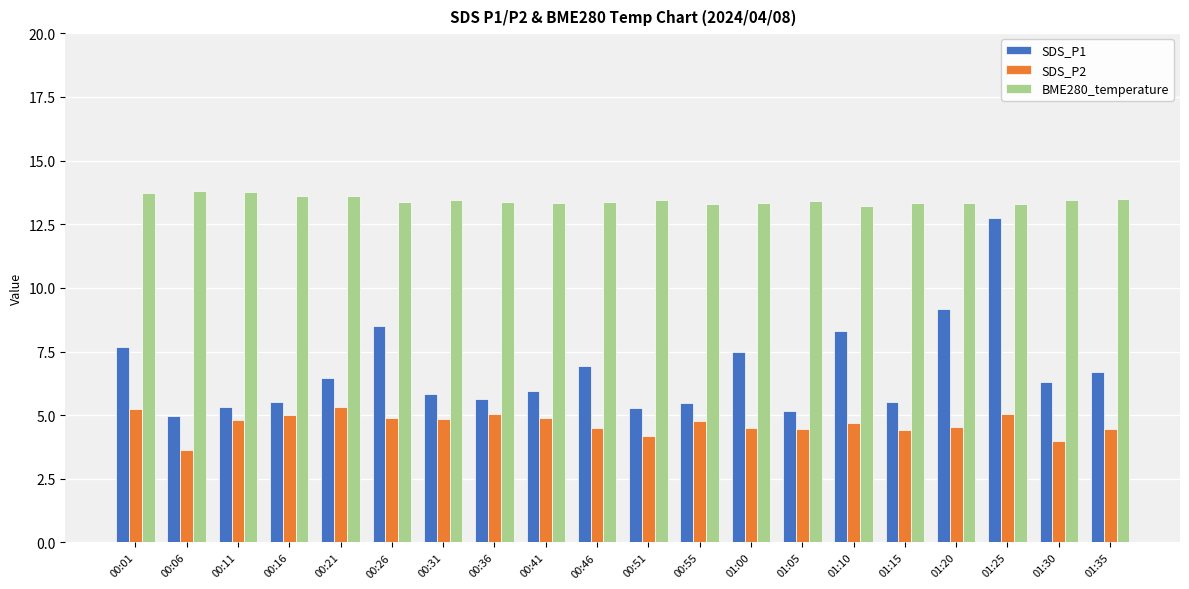

What is the sum of the SDS_P2 values at 01:05 and 01:25?

9.5